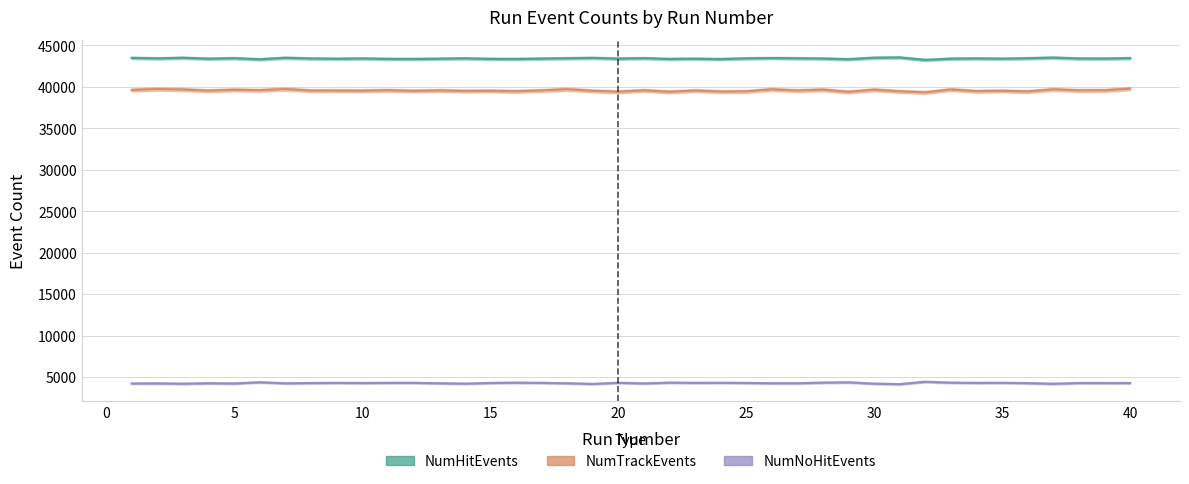

What is the difference between the maximum and minimum values in the NumTrackEvents series?

449